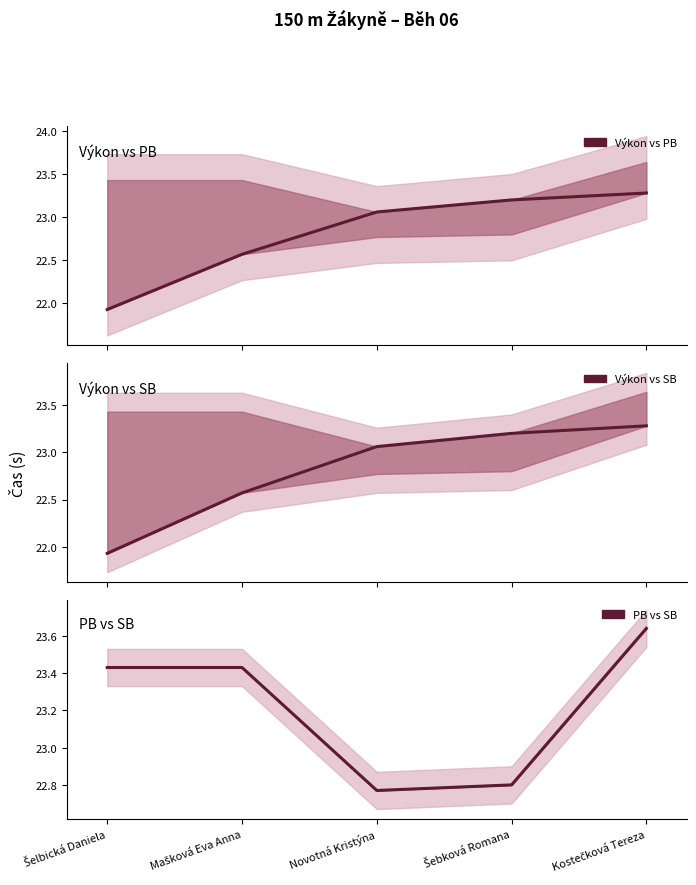

Which series has the largest total across all categories?

PB vs SB